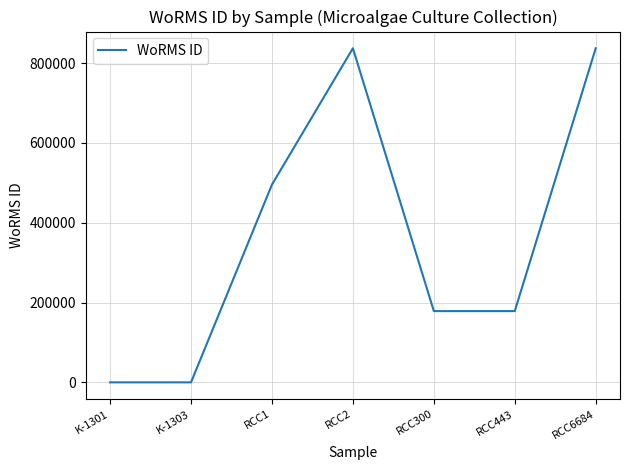

What is the change in value from RCC443 to RCC6684?

+658618